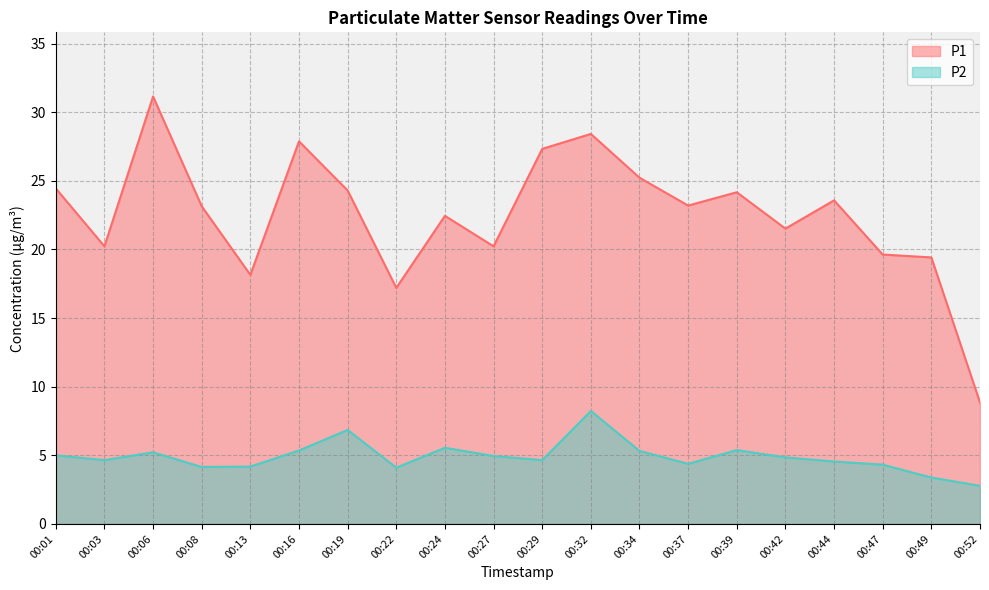

What is the difference between the maximum and minimum values in the P1 series?

22.3